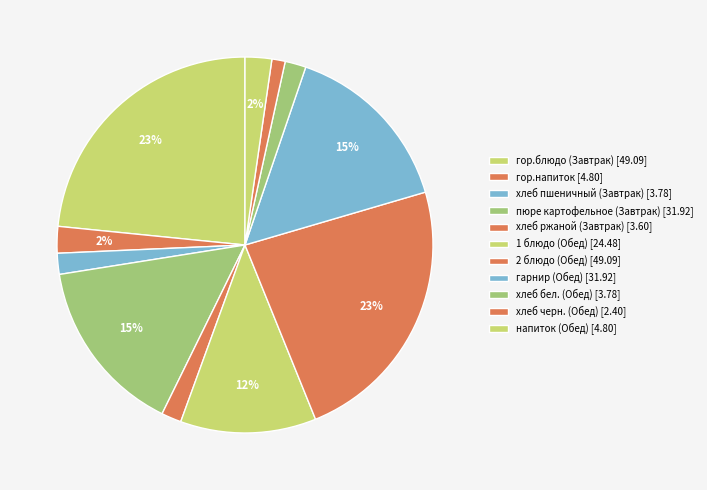

Is the sum of гарнир (Обед) and гор.блюдо (Завтрак) greater than half?

No